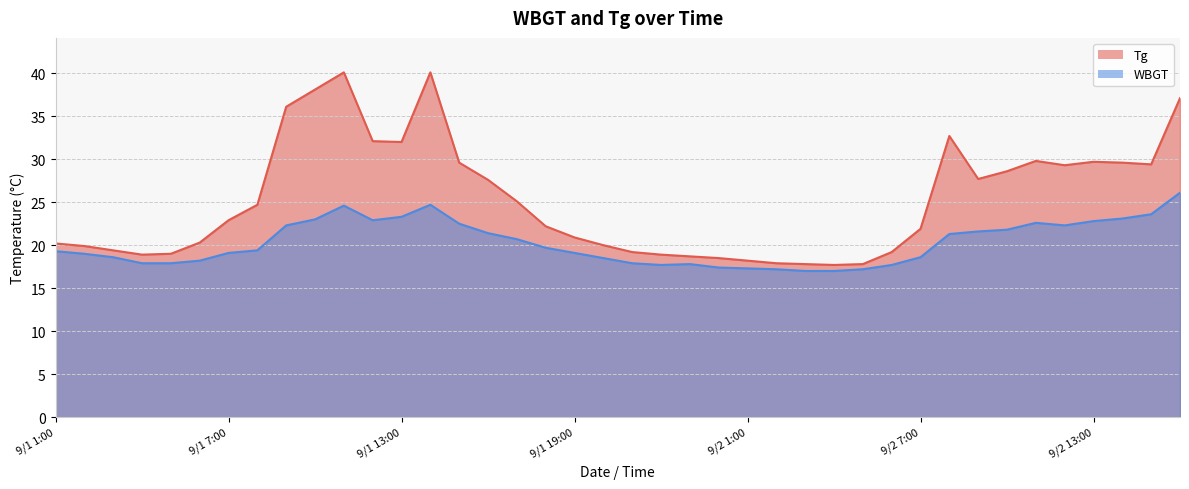

What is the value of the WBGT point at the 17th from the left?

20.7